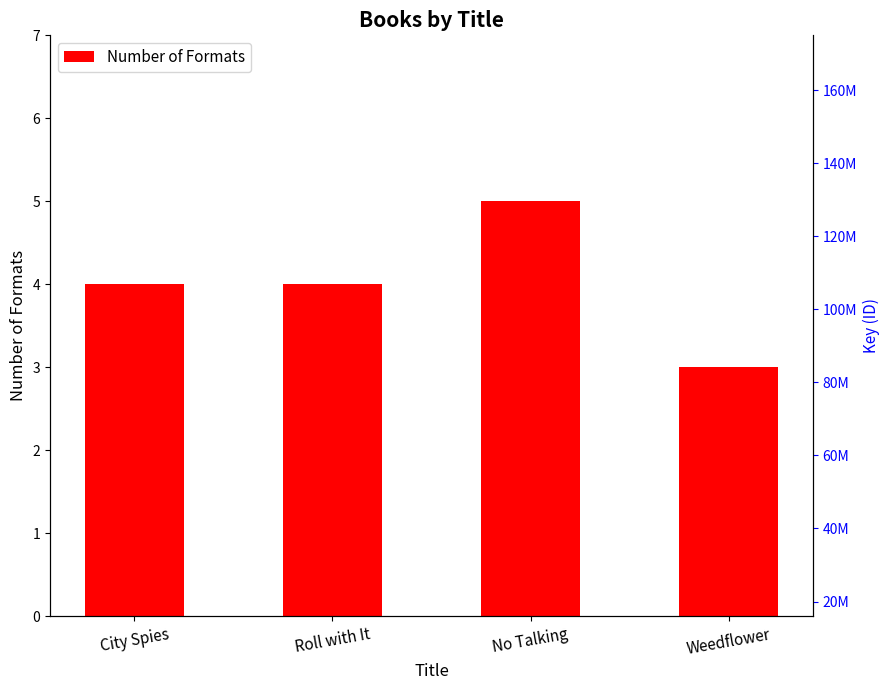

Where is the data nearest to the value 4?

City Spies